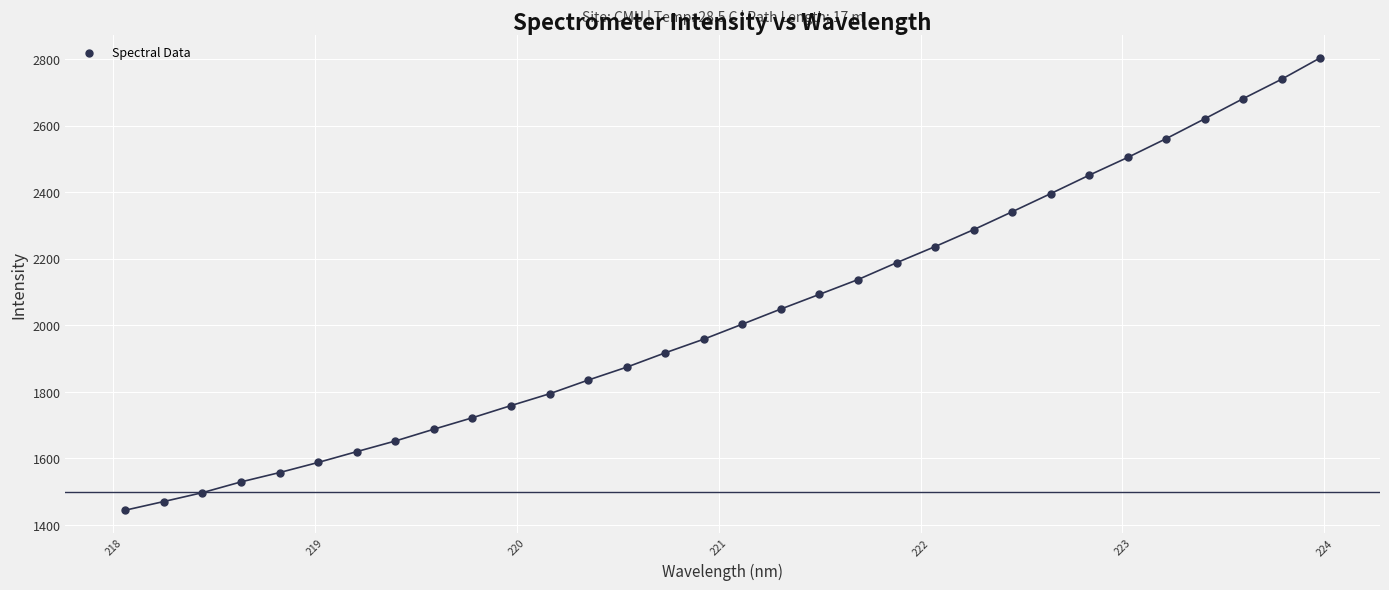

What is the range of Y values (max minus min)?

1359.3